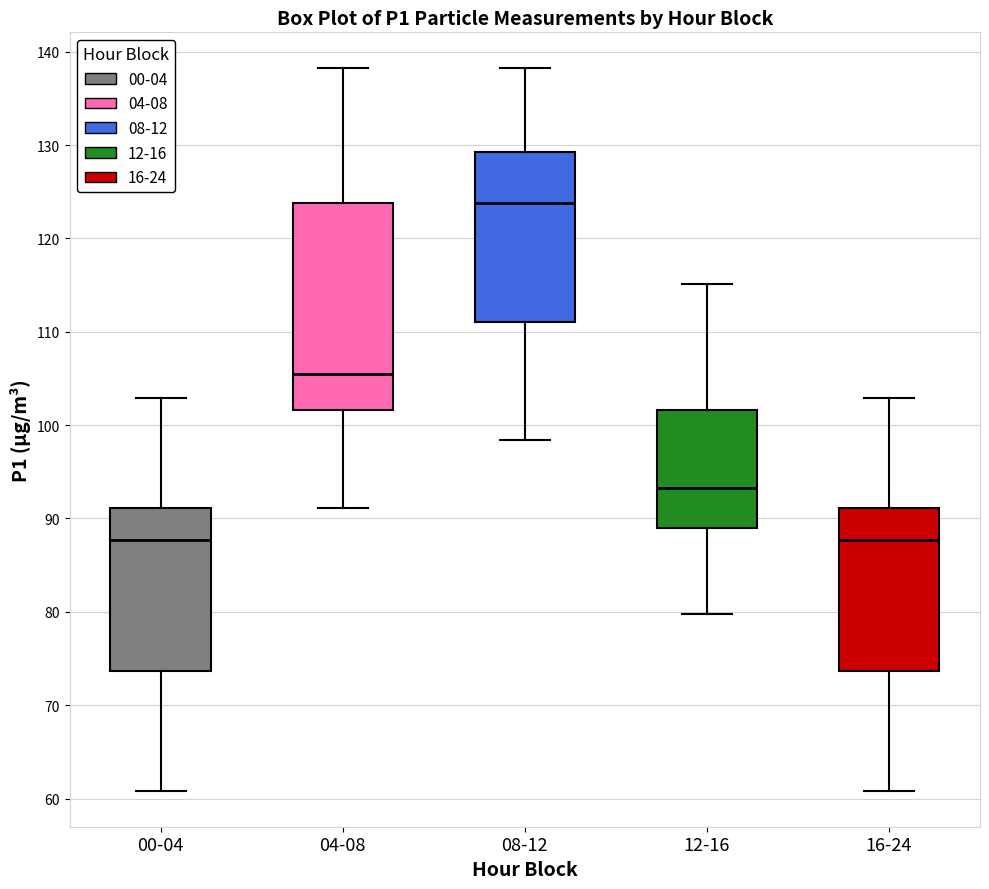

Which box's median line is the highest?

08-12